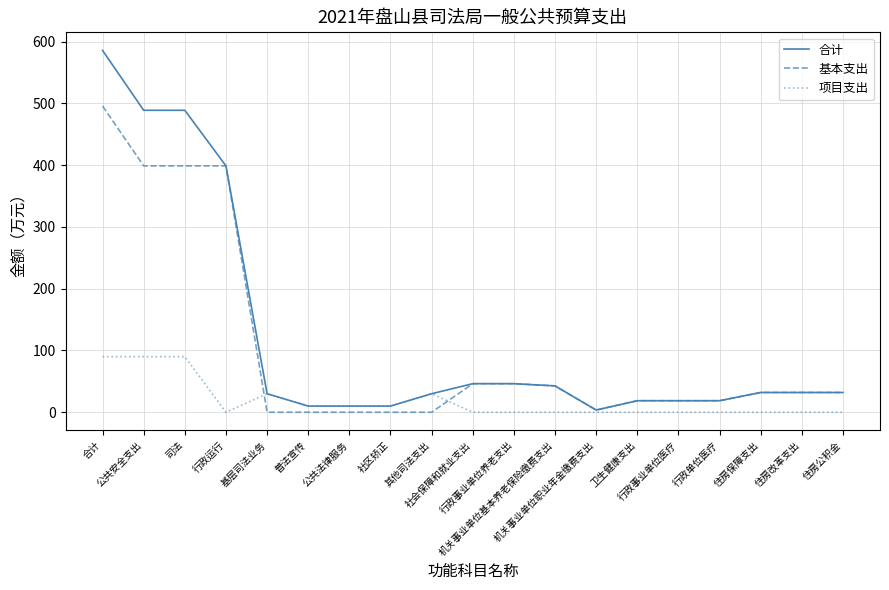

Is the value of 合计 at 住房保障支出 greater than the value of 项目支出 at 社会保障和就业支出?

Yes